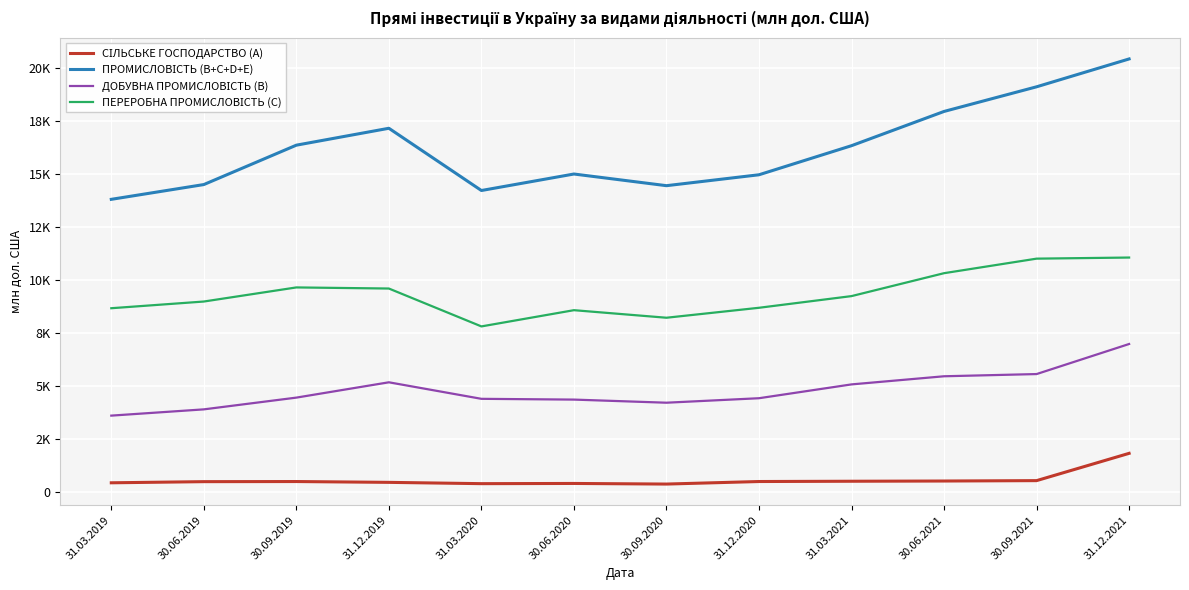

Reading left to right, list all the values displayed in this chart.

СІЛЬСЬКЕ ГОСПОДАРСТВО (A): 424.4	478.2	483.8	444.9	384.0	393.5	364.8	484.6	497.6	508.2	526.8	1813.3
ПРОМИСЛОВІСТЬ (B+C+D+E): 13787.9	14484.2	16341.2	17137.8	14203.8	14981.4	14431.5	14945.9	16317.0	17931.4	19092.9	20406.3
ДОБУВНА ПРОМИСЛОВІСТЬ (B): 3591.2	3886.2	4440.2	5162.4	4383.0	4346.8	4200.0	4411.6	5063.2	5446.4	5550.4	6967.8
ПЕРЕРОБНА ПРОМИСЛОВІСТЬ (C): 8654.5	8970.0	9634.9	9582.8	7796.9	8562.0	8205.7	8675.3	9225.7	10306.3	10991.6	11043.6